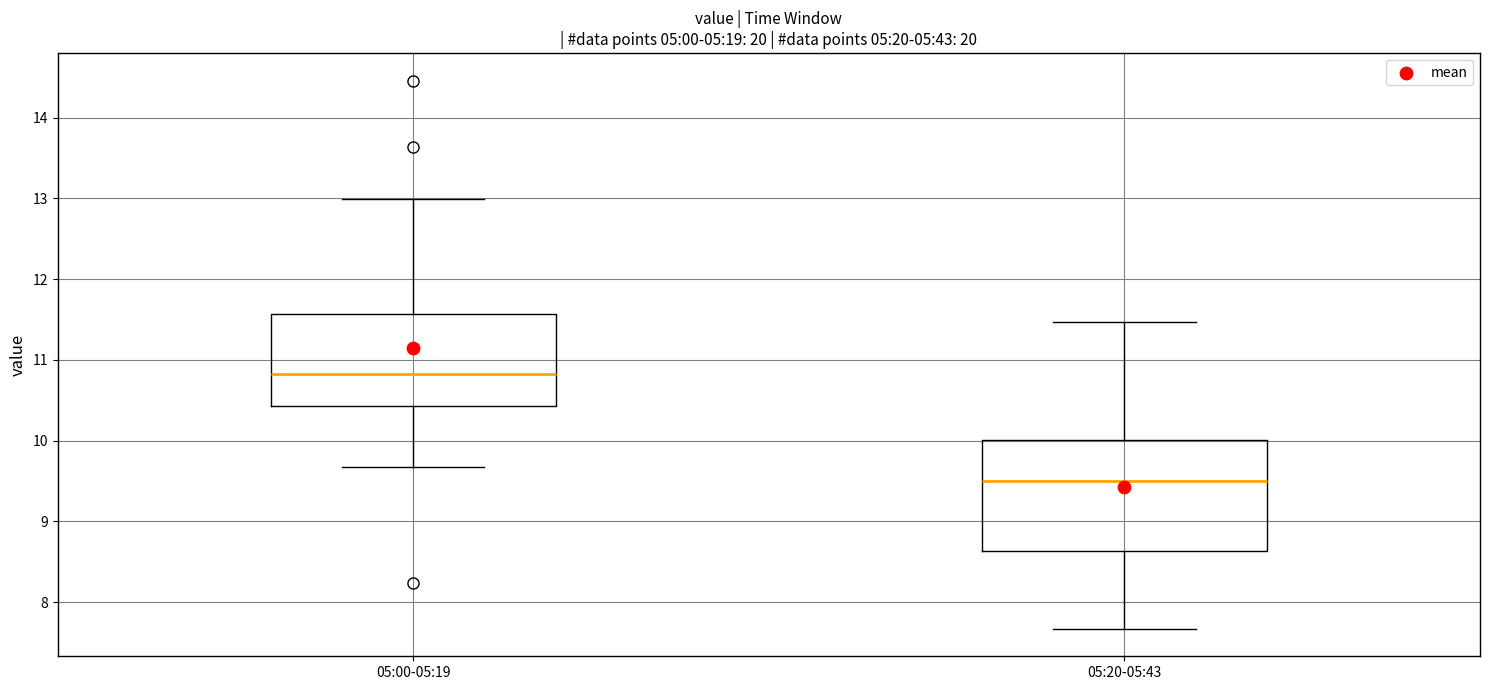

Reading left to right, transcribe this box plot: for each box, give where its median line is, the range the box spans, and where its two whiskers end, as read against the y-axis. The values are not printed on the chart, so give them approximately, as read against the axis.

05:00-05:19: median 10.8, box 10.4 to 11.6, whiskers 9.7 to 13.0
05:20-05:43: median 9.5, box 8.6 to 10.0, whiskers 7.7 to 11.5